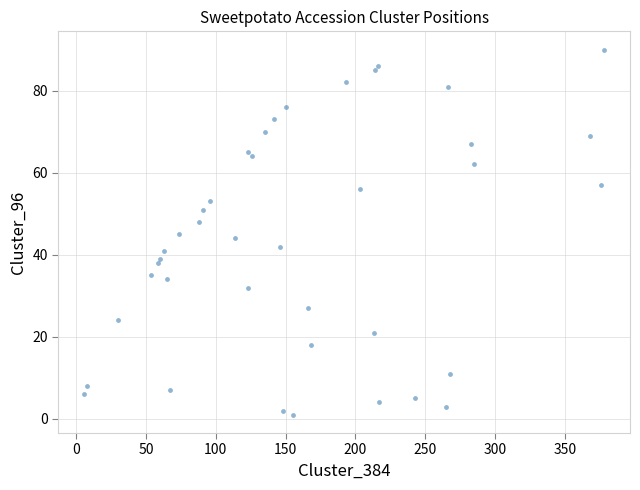

What is the range of Y values (max minus min)?

89